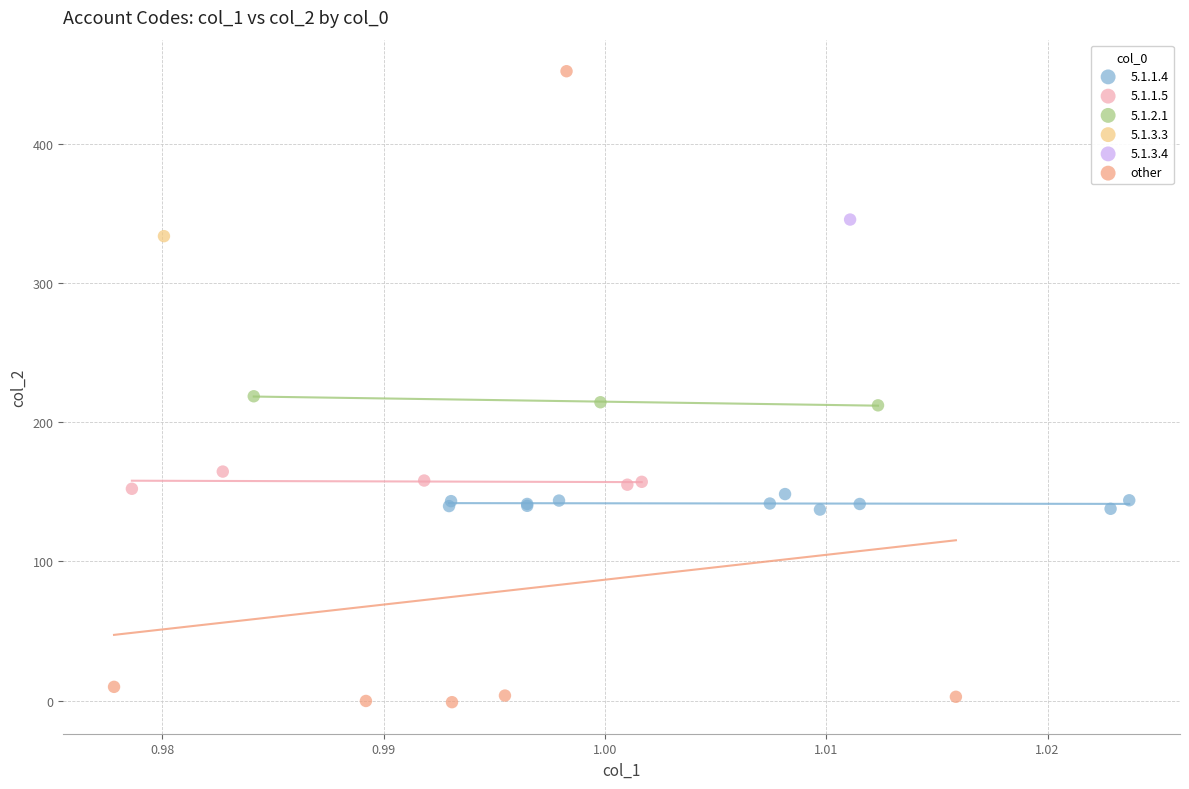

What are all the series names shown in the legend?

5.1.1.4, 5.1.1.5, 5.1.2.1, 5.1.3.3, 5.1.3.4, other